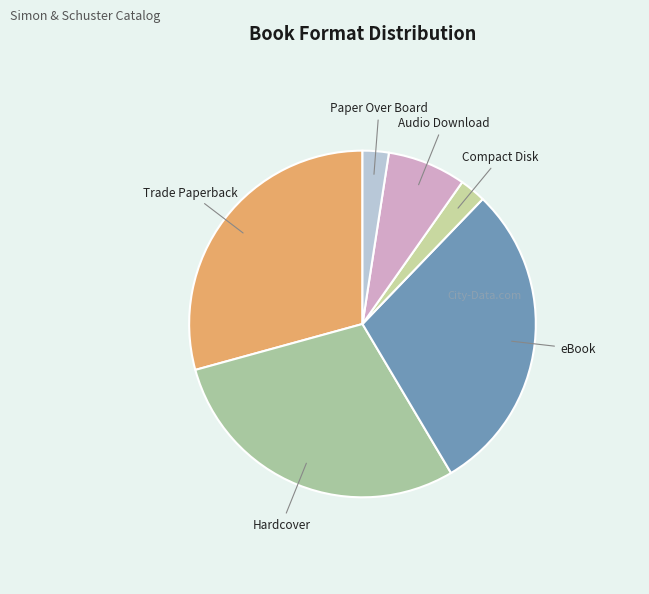

Count the number of slices in the pie.

6